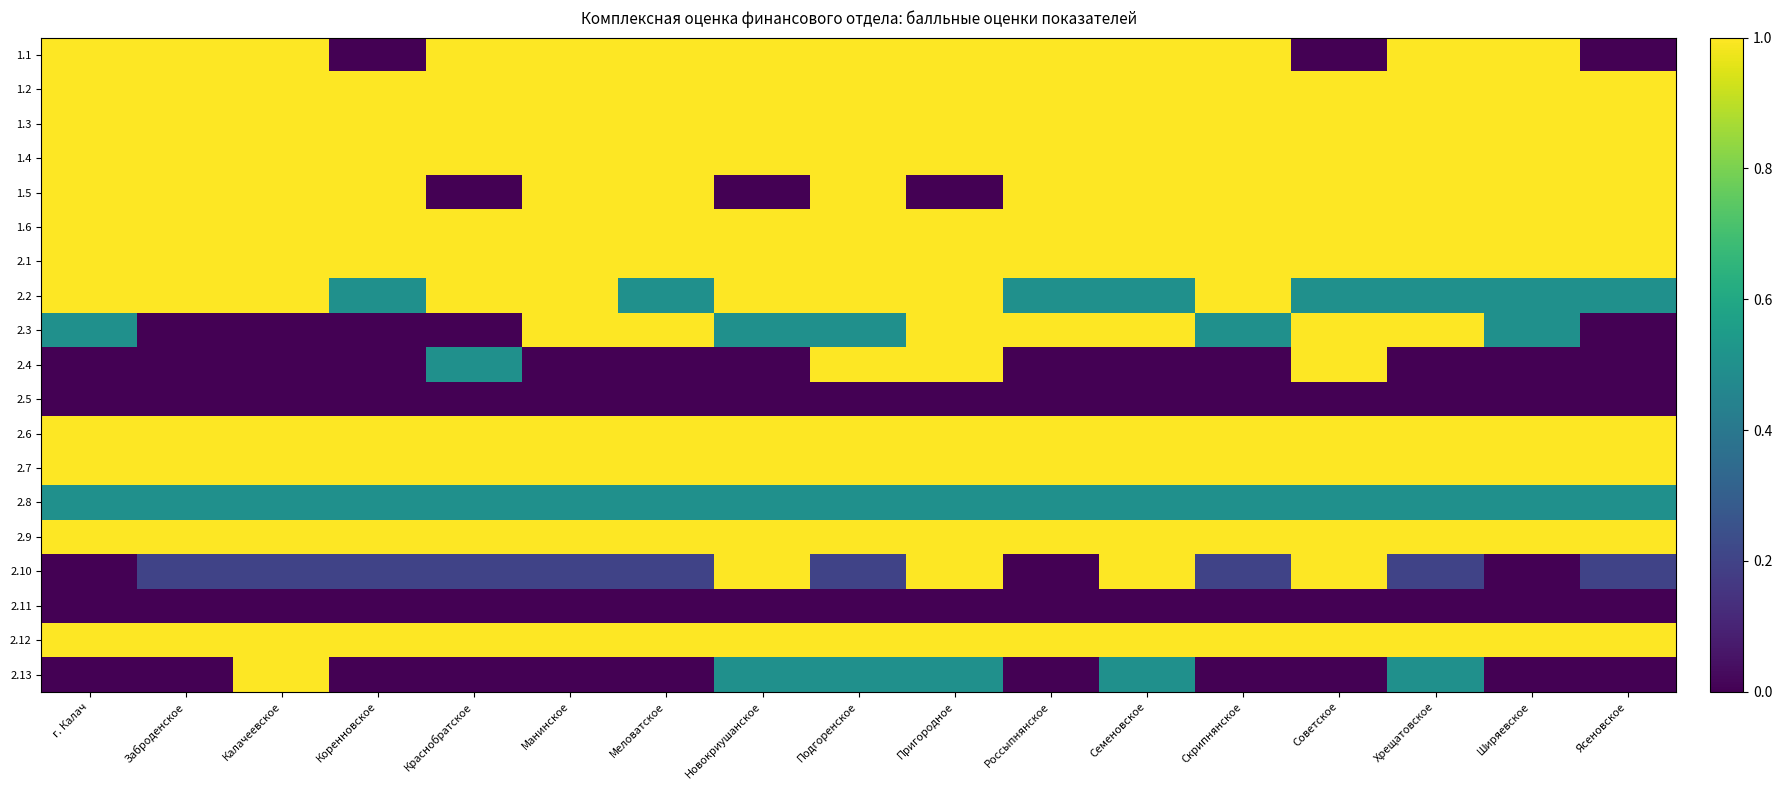

Reading left to right, what are all the values shown in this chart?

1.1: г. Калач=1.0	Заброденское=1.0	Калачеевское=1.0	Коренновское=0.0	Краснобратское=1.0	Манинское=1.0	Меловатское=1.0	Новокриушанское=1.0	Подгоренское=1.0	Пригородное=1.0	Россыпнянское=1.0	Семеновское=1.0	Скрипнянское=1.0	Советское=0.0	Хрещатовское=1.0	Ширяевское=1.0	Ясеновское=0.0
1.2: г. Калач=1.0	Заброденское=1.0	Калачеевское=1.0	Коренновское=1.0	Краснобратское=1.0	Манинское=1.0	Меловатское=1.0	Новокриушанское=1.0	Подгоренское=1.0	Пригородное=1.0	Россыпнянское=1.0	Семеновское=1.0	Скрипнянское=1.0	Советское=1.0	Хрещатовское=1.0	Ширяевское=1.0	Ясеновское=1.0
1.3: г. Калач=1.0	Заброденское=1.0	Калачеевское=1.0	Коренновское=1.0	Краснобратское=1.0	Манинское=1.0	Меловатское=1.0	Новокриушанское=1.0	Подгоренское=1.0	Пригородное=1.0	Россыпнянское=1.0	Семеновское=1.0	Скрипнянское=1.0	Советское=1.0	Хрещатовское=1.0	Ширяевское=1.0	Ясеновское=1.0
1.4: г. Калач=1.0	Заброденское=1.0	Калачеевское=1.0	Коренновское=1.0	Краснобратское=1.0	Манинское=1.0	Меловатское=1.0	Новокриушанское=1.0	Подгоренское=1.0	Пригородное=1.0	Россыпнянское=1.0	Семеновское=1.0	Скрипнянское=1.0	Советское=1.0	Хрещатовское=1.0	Ширяевское=1.0	Ясеновское=1.0
1.5: г. Калач=1.0	Заброденское=1.0	Калачеевское=1.0	Коренновское=1.0	Краснобратское=0.0	Манинское=1.0	Меловатское=1.0	Новокриушанское=0.0	Подгоренское=1.0	Пригородное=0.0	Россыпнянское=1.0	Семеновское=1.0	Скрипнянское=1.0	Советское=1.0	Хрещатовское=1.0	Ширяевское=1.0	Ясеновское=1.0
1.6: г. Калач=1.0	Заброденское=1.0	Калачеевское=1.0	Коренновское=1.0	Краснобратское=1.0	Манинское=1.0	Меловатское=1.0	Новокриушанское=1.0	Подгоренское=1.0	Пригородное=1.0	Россыпнянское=1.0	Семеновское=1.0	Скрипнянское=1.0	Советское=1.0	Хрещатовское=1.0	Ширяевское=1.0	Ясеновское=1.0
2.1: г. Калач=1.0	Заброденское=1.0	Калачеевское=1.0	Коренновское=1.0	Краснобратское=1.0	Манинское=1.0	Меловатское=1.0	Новокриушанское=1.0	Подгоренское=1.0	Пригородное=1.0	Россыпнянское=1.0	Семеновское=1.0	Скрипнянское=1.0	Советское=1.0	Хрещатовское=1.0	Ширяевское=1.0	Ясеновское=1.0
2.2: г. Калач=1.0	Заброденское=1.0	Калачеевское=1.0	Коренновское=0.5	Краснобратское=1.0	Манинское=1.0	Меловатское=0.5	Новокриушанское=1.0	Подгоренское=1.0	Пригородное=1.0	Россыпнянское=0.5	Семеновское=0.5	Скрипнянское=1.0	Советское=0.5	Хрещатовское=0.5	Ширяевское=0.5	Ясеновское=0.5
2.3: г. Калач=0.5	Заброденское=0.0	Калачеевское=0.0	Коренновское=0.0	Краснобратское=0.0	Манинское=1.0	Меловатское=1.0	Новокриушанское=0.5	Подгоренское=0.5	Пригородное=1.0	Россыпнянское=1.0	Семеновское=1.0	Скрипнянское=0.5	Советское=1.0	Хрещатовское=1.0	Ширяевское=0.5	Ясеновское=0.0
2.4: г. Калач=0.0	Заброденское=0.0	Калачеевское=0.0	Коренновское=0.0	Краснобратское=0.5	Манинское=0.0	Меловатское=0.0	Новокриушанское=0.0	Подгоренское=1.0	Пригородное=1.0	Россыпнянское=0.0	Семеновское=0.0	Скрипнянское=0.0	Советское=1.0	Хрещатовское=0.0	Ширяевское=0.0	Ясеновское=0.0
2.5: г. Калач=0.0	Заброденское=0.0	Калачеевское=0.0	Коренновское=0.0	Краснобратское=0.0	Манинское=0.0	Меловатское=0.0	Новокриушанское=0.0	Подгоренское=0.0	Пригородное=0.0	Россыпнянское=0.0	Семеновское=0.0	Скрипнянское=0.0	Советское=0.0	Хрещатовское=0.0	Ширяевское=0.0	Ясеновское=0.0
2.6: г. Калач=1.0	Заброденское=1.0	Калачеевское=1.0	Коренновское=1.0	Краснобратское=1.0	Манинское=1.0	Меловатское=1.0	Новокриушанское=1.0	Подгоренское=1.0	Пригородное=1.0	Россыпнянское=1.0	Семеновское=1.0	Скрипнянское=1.0	Советское=1.0	Хрещатовское=1.0	Ширяевское=1.0	Ясеновское=1.0
2.7: г. Калач=1.0	Заброденское=1.0	Калачеевское=1.0	Коренновское=1.0	Краснобратское=1.0	Манинское=1.0	Меловатское=1.0	Новокриушанское=1.0	Подгоренское=1.0	Пригородное=1.0	Россыпнянское=1.0	Семеновское=1.0	Скрипнянское=1.0	Советское=1.0	Хрещатовское=1.0	Ширяевское=1.0	Ясеновское=1.0
2.8: г. Калач=0.5	Заброденское=0.5	Калачеевское=0.5	Коренновское=0.5	Краснобратское=0.5	Манинское=0.5	Меловатское=0.5	Новокриушанское=0.5	Подгоренское=0.5	Пригородное=0.5	Россыпнянское=0.5	Семеновское=0.5	Скрипнянское=0.5	Советское=0.5	Хрещатовское=0.5	Ширяевское=0.5	Ясеновское=0.5
2.9: г. Калач=1.0	Заброденское=1.0	Калачеевское=1.0	Коренновское=1.0	Краснобратское=1.0	Манинское=1.0	Меловатское=1.0	Новокриушанское=1.0	Подгоренское=1.0	Пригородное=1.0	Россыпнянское=1.0	Семеновское=1.0	Скрипнянское=1.0	Советское=1.0	Хрещатовское=1.0	Ширяевское=1.0	Ясеновское=1.0
2.10: г. Калач=0.0	Заброденское=0.2	Калачеевское=0.2	Коренновское=0.2	Краснобратское=0.2	Манинское=0.2	Меловатское=0.2	Новокриушанское=1.0	Подгоренское=0.2	Пригородное=1.0	Россыпнянское=0.0	Семеновское=1.0	Скрипнянское=0.2	Советское=1.0	Хрещатовское=0.2	Ширяевское=0.0	Ясеновское=0.2
2.11: г. Калач=0.0	Заброденское=0.0	Калачеевское=0.0	Коренновское=0.0	Краснобратское=0.0	Манинское=0.0	Меловатское=0.0	Новокриушанское=0.0	Подгоренское=0.0	Пригородное=0.0	Россыпнянское=0.0	Семеновское=0.0	Скрипнянское=0.0	Советское=0.0	Хрещатовское=0.0	Ширяевское=0.0	Ясеновское=0.0
2.12: г. Калач=1.0	Заброденское=1.0	Калачеевское=1.0	Коренновское=1.0	Краснобратское=1.0	Манинское=1.0	Меловатское=1.0	Новокриушанское=1.0	Подгоренское=1.0	Пригородное=1.0	Россыпнянское=1.0	Семеновское=1.0	Скрипнянское=1.0	Советское=1.0	Хрещатовское=1.0	Ширяевское=1.0	Ясеновское=1.0
2.13: г. Калач=0.0	Заброденское=0.0	Калачеевское=1.0	Коренновское=0.0	Краснобратское=0.0	Манинское=0.0	Меловатское=0.0	Новокриушанское=0.5	Подгоренское=0.5	Пригородное=0.5	Россыпнянское=0.0	Семеновское=0.5	Скрипнянское=0.0	Советское=0.0	Хрещатовское=0.5	Ширяевское=0.0	Ясеновское=0.0